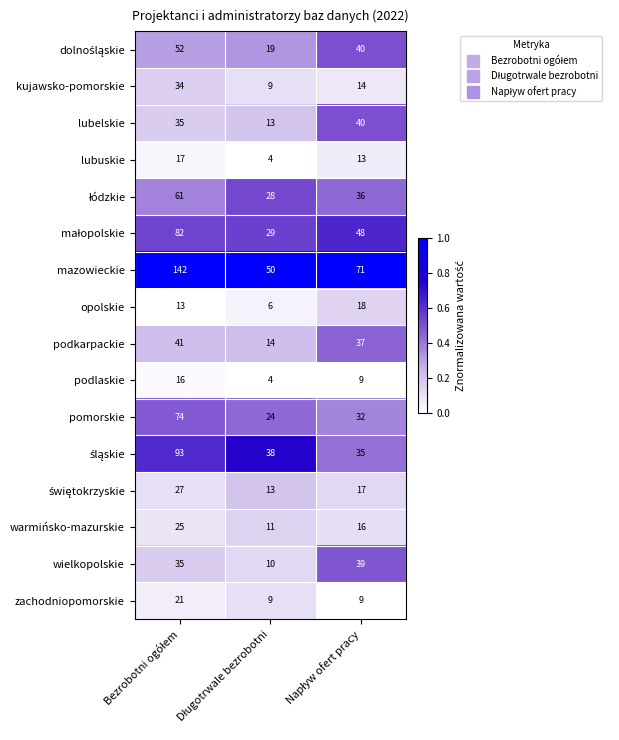

Which series has the largest total across all categories?

mazowieckie